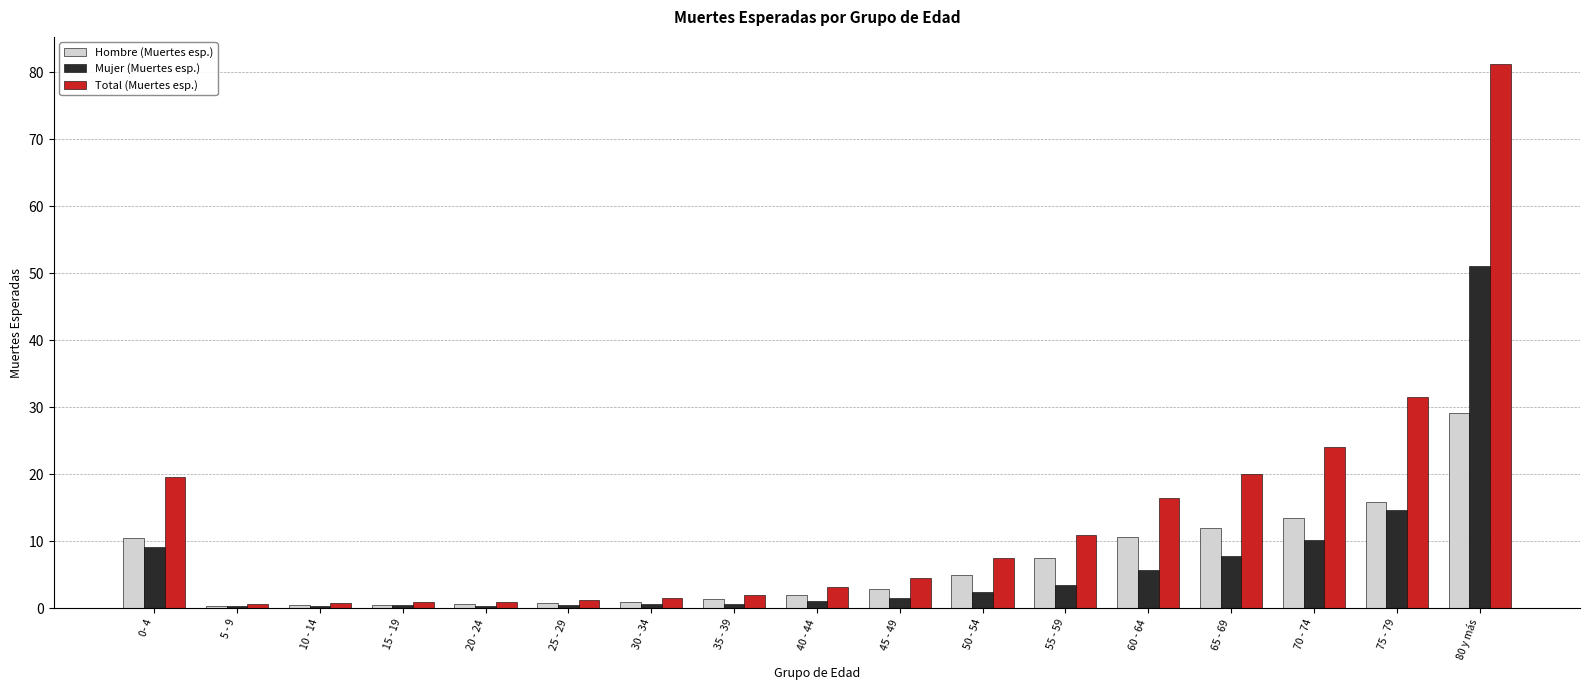

Rank the series by their maximum value, from highest to lowest.

Total (Muertes esp.), Mujer (Muertes esp.), Hombre (Muertes esp.)